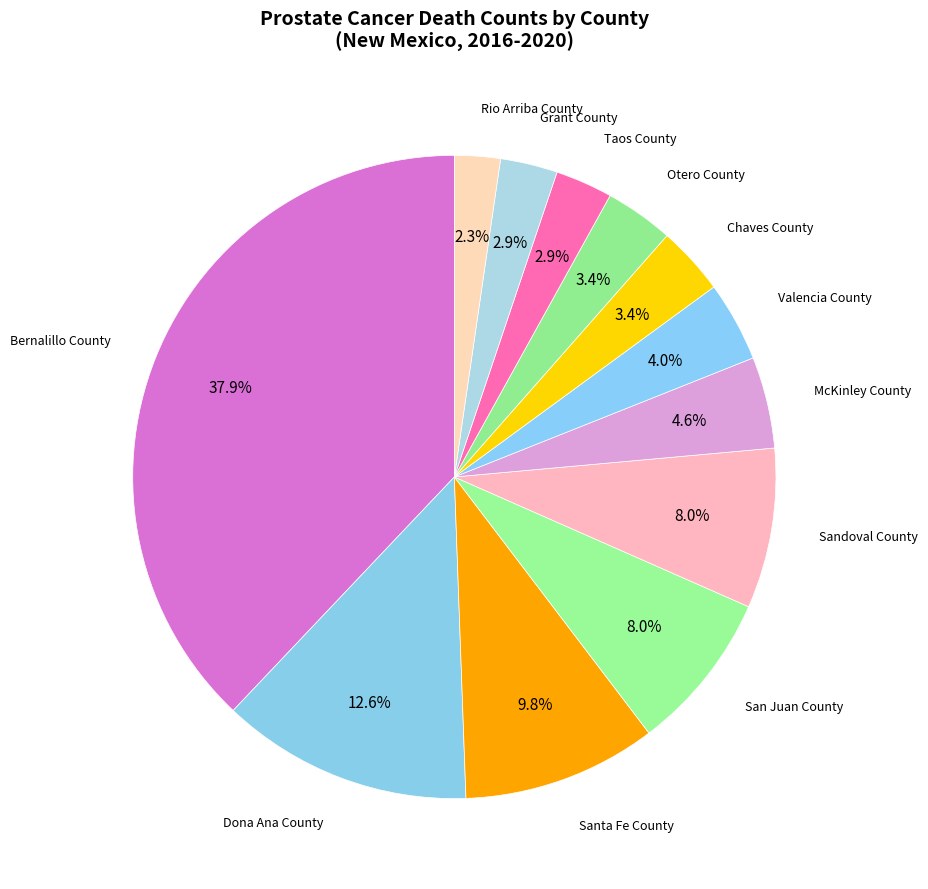

Count the number of slices in the pie.

12